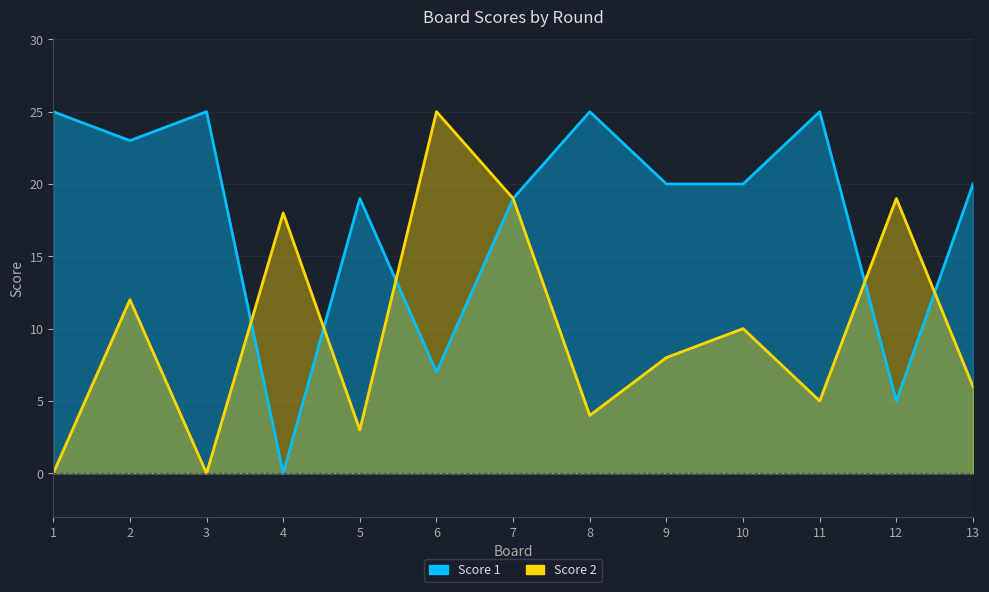

What is the value of the Score 1 point at the 11th from the left?

25